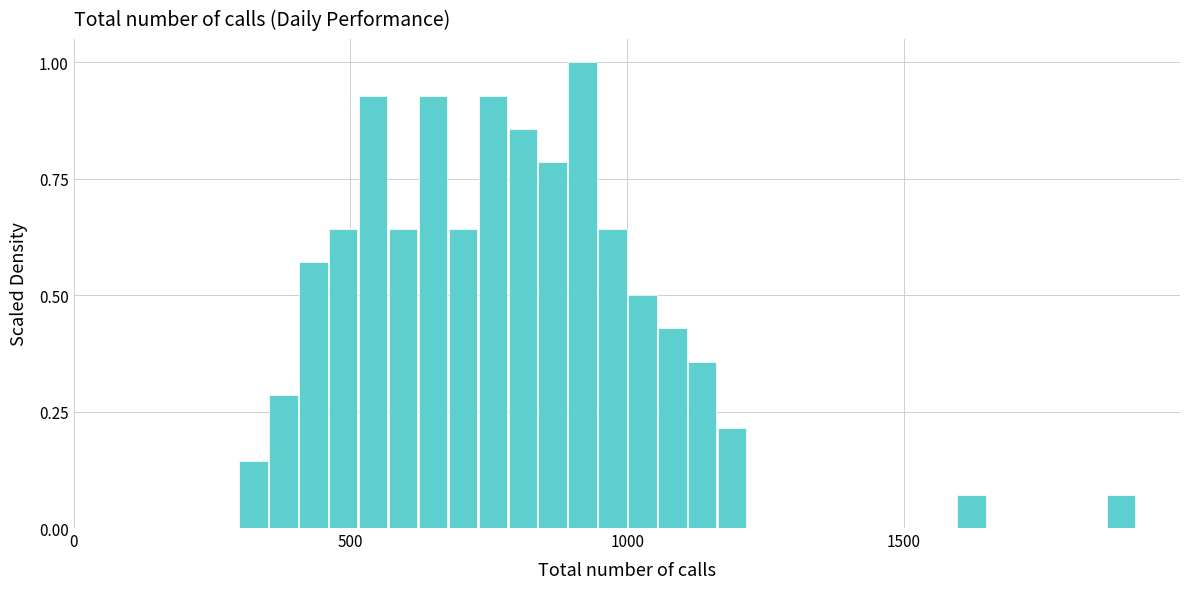

Around what value on the x-axis is the tallest bar? Give the approximate position of its centre, as read against the axis.

900